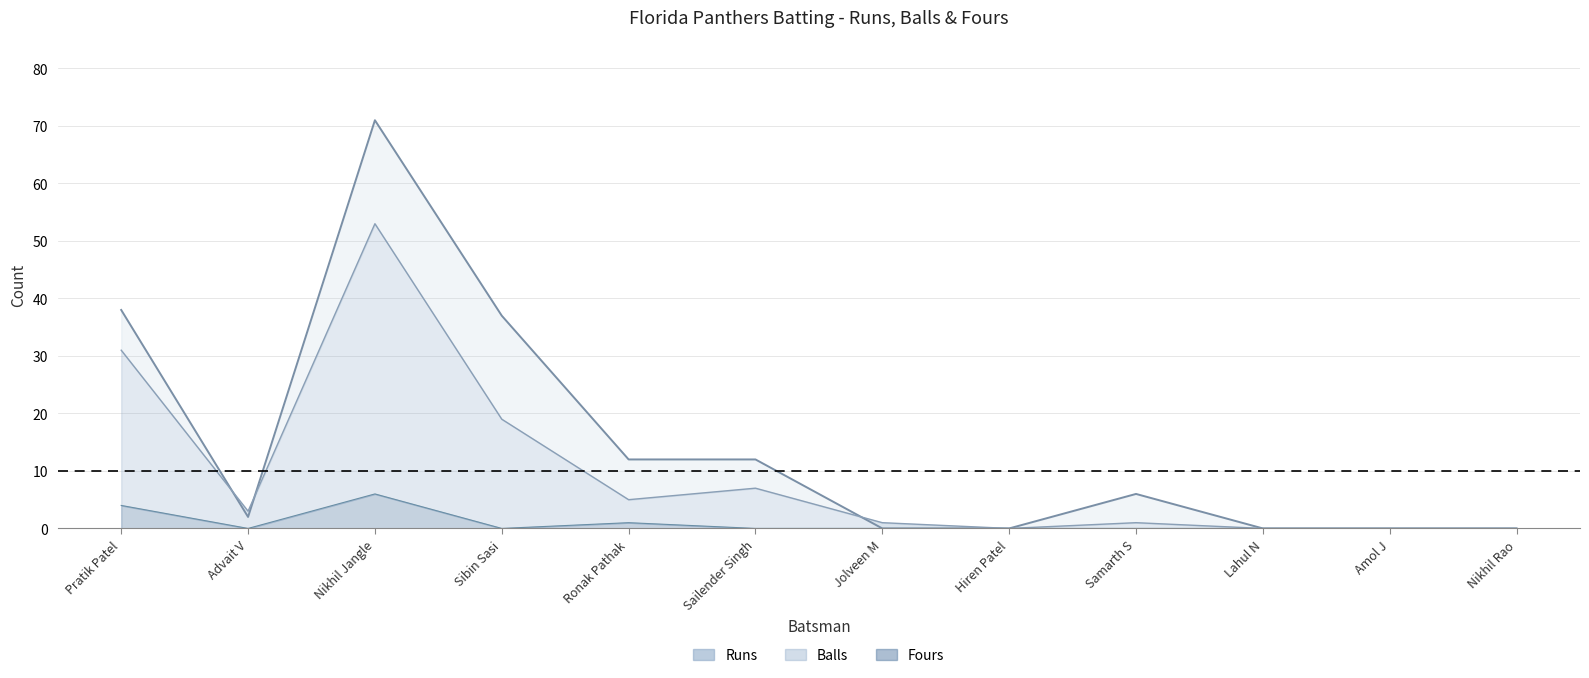

At which category does the chart reach its peak across all series?

Nikhil Jangle